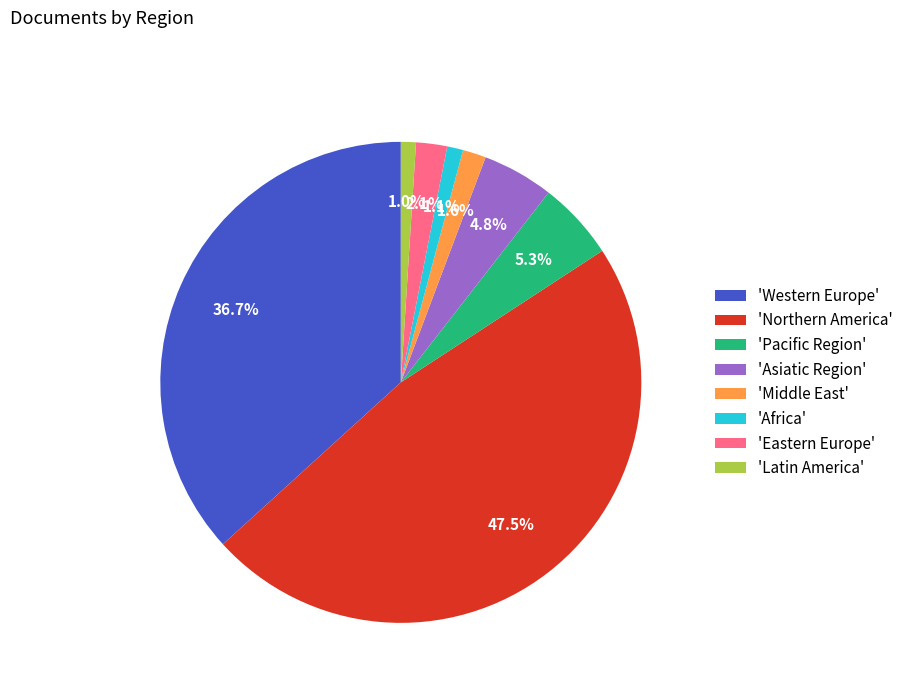

How much of the chart is everything except 'Middle East'?

98.4%